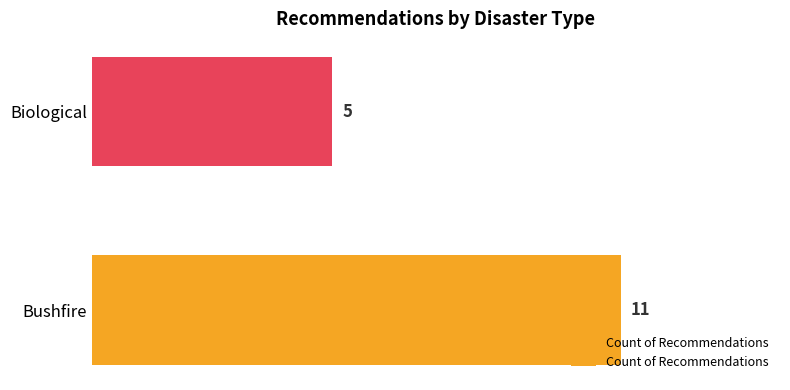

Is it true that the value at Biological is 5?

True